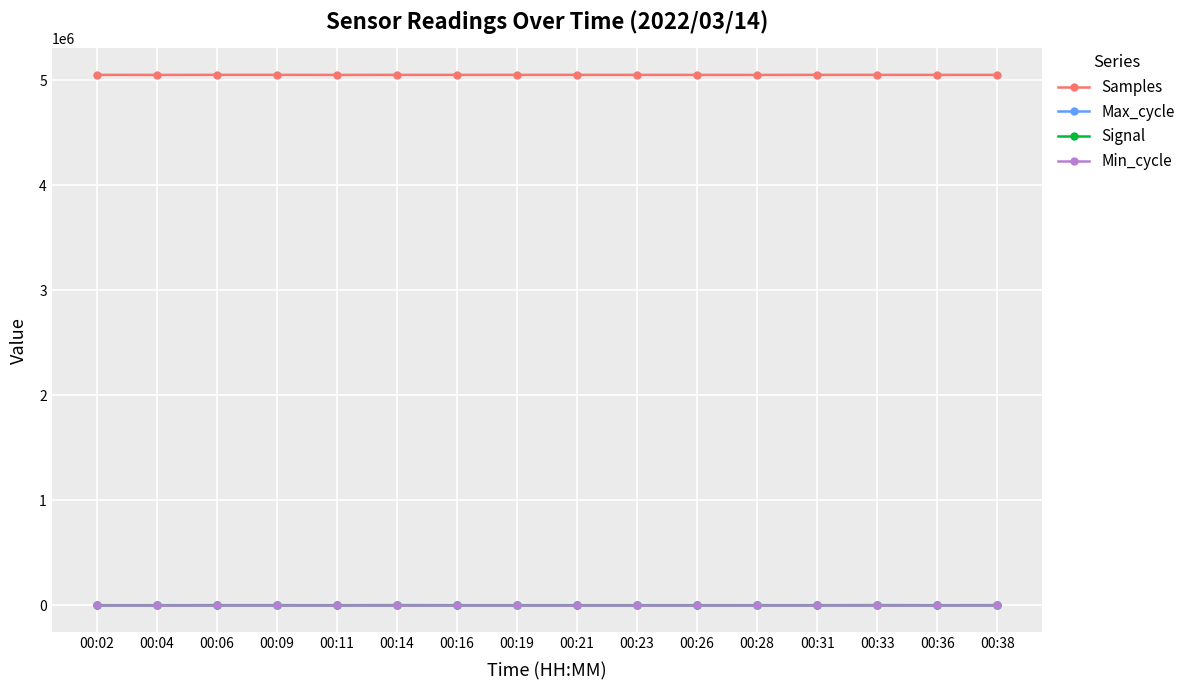

At how many categories does at least one series exceed 1918696?

16